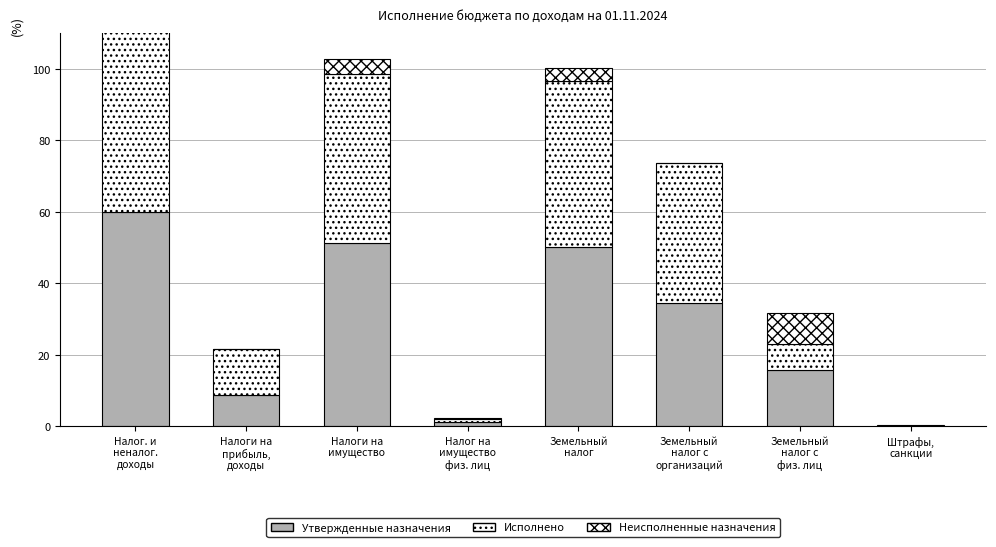

At how many categories does at least one series exceed 51?

2